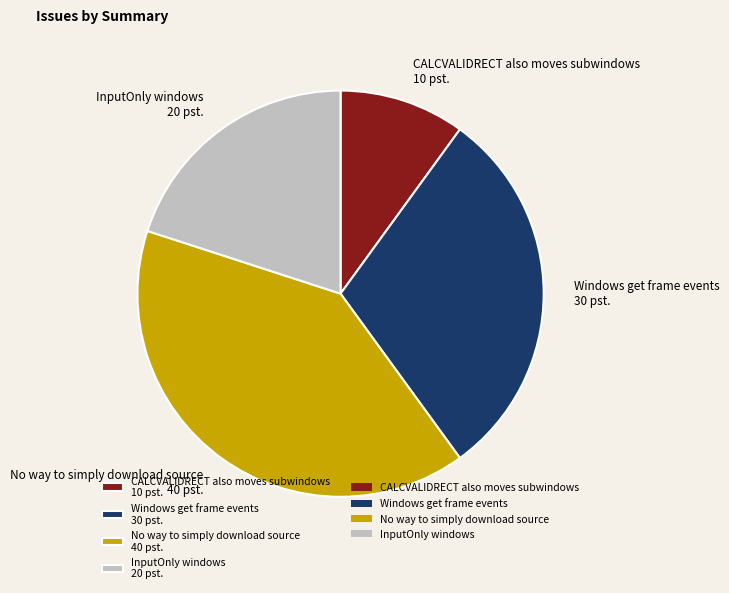

Is the sum of Windows get frame events 30 pst. and CALCVALIDRECT also moves subwindows 10 pst. greater than half?

No